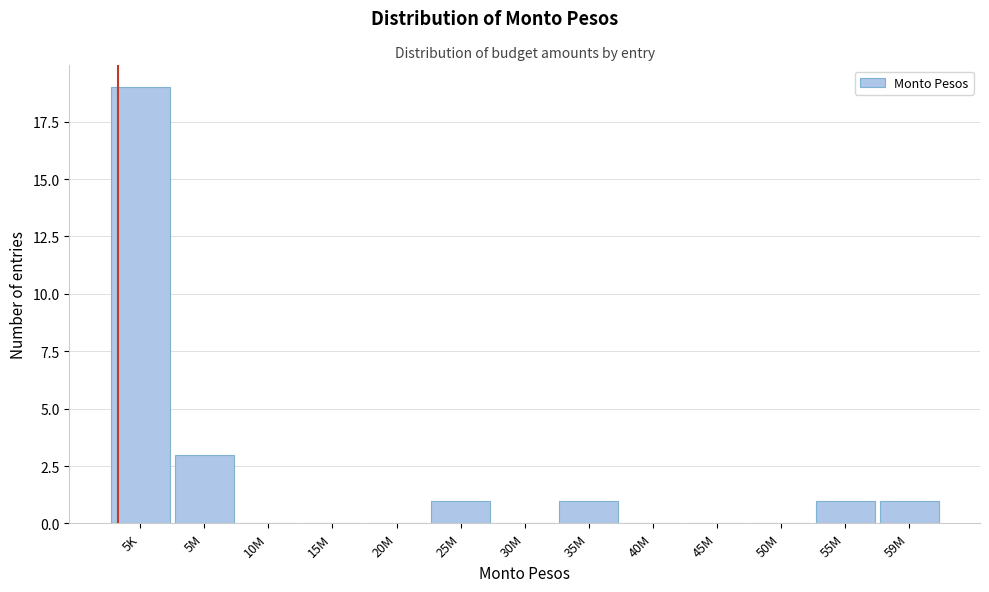

Reading left to right, list all the values displayed in this chart.

5K=19	5M=3	10M=0	15M=0	20M=0	25M=1	30M=0	35M=1	40M=0	45M=0	50M=0	55M=1	59M=1